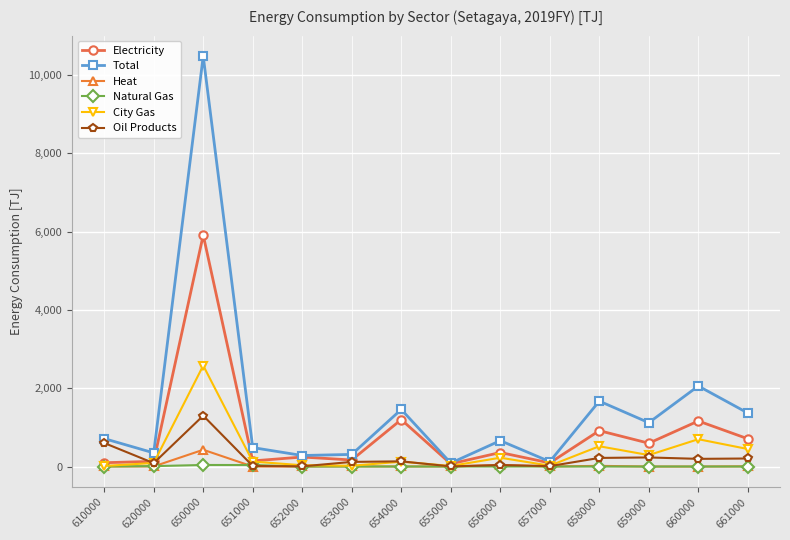

Where is Oil Products nearest to the value 651?

610000